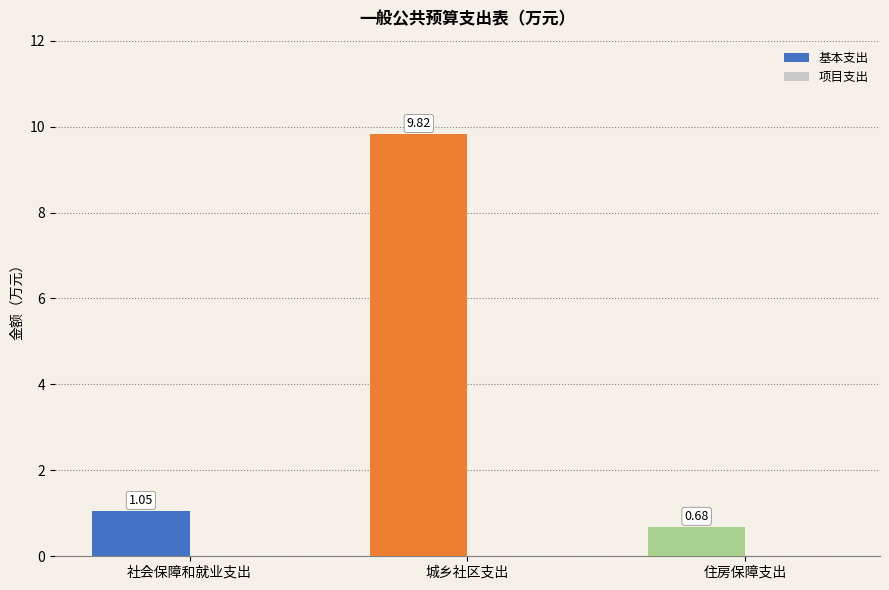

How many bars are there in total?

3